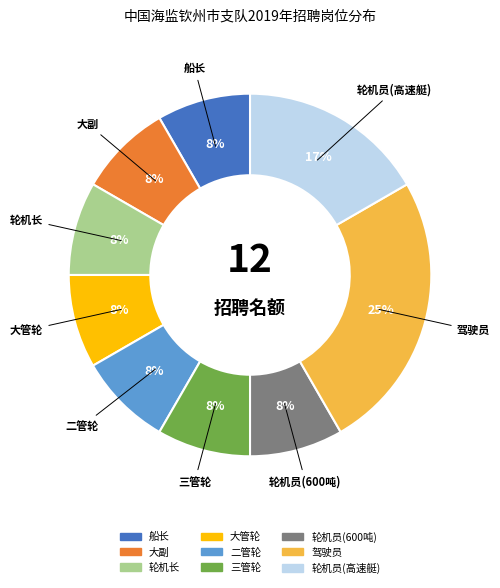

Is it true that 轮机员(600吨) is 8% of the pie?

True